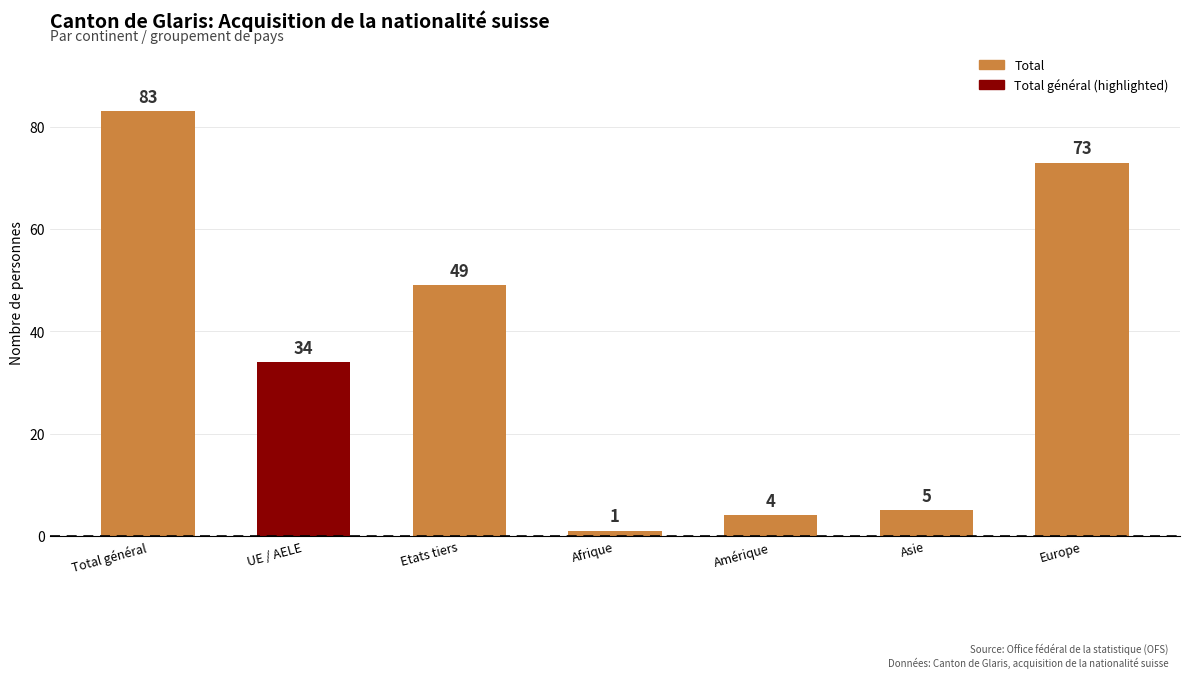

Which has a higher value, Europe or Total général?

Total général